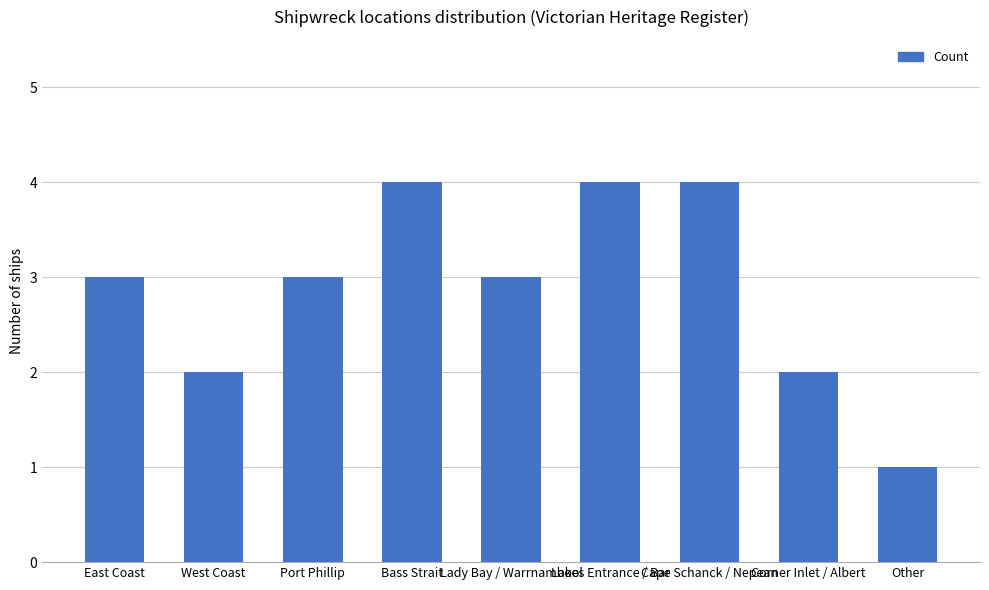

What position from the right is Corner Inlet / Albert?

2